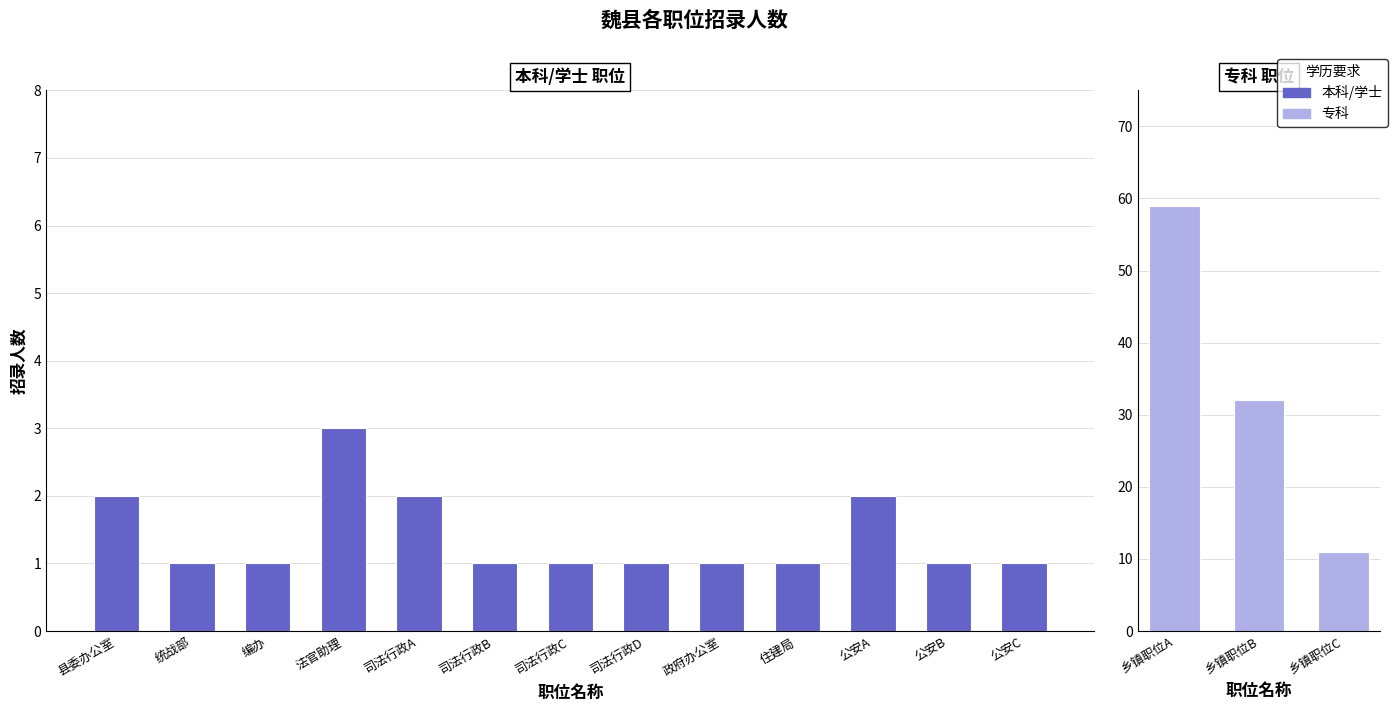

Which series changed the most between 县委机构编制委员会办公室职位 and 人民法院法官助理职位?

本科